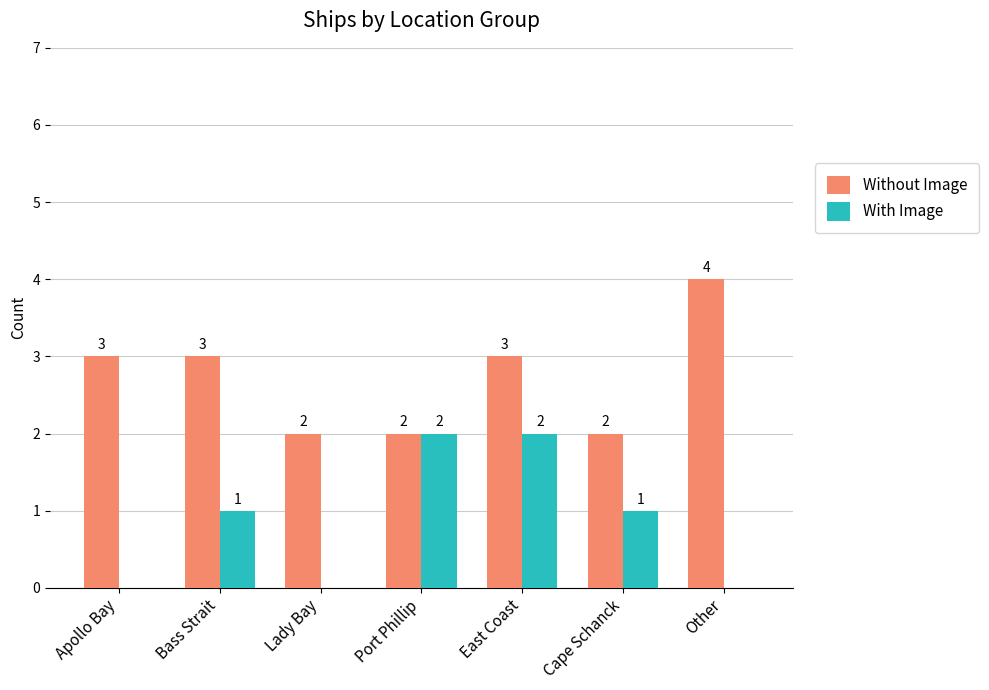

How many Without Image values are between 2 and 3?

6